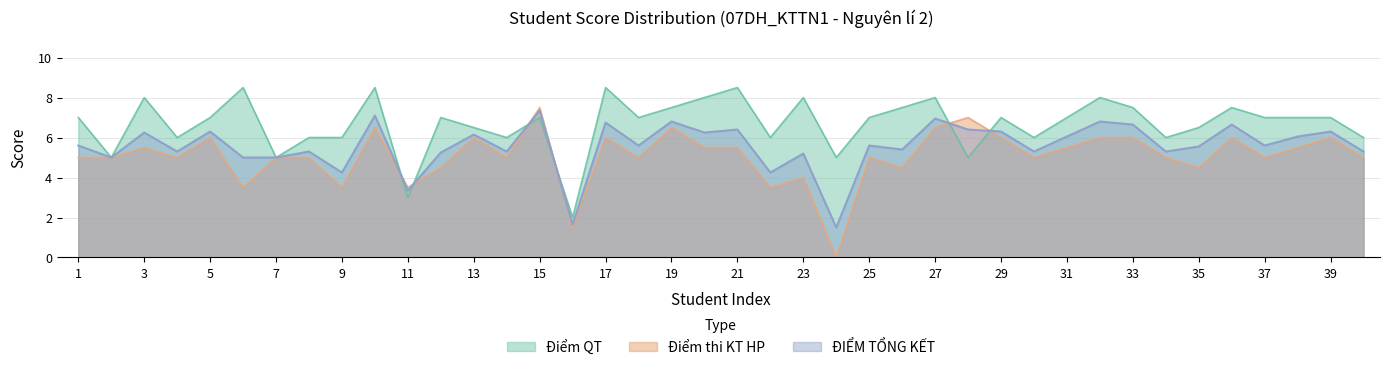

Reading right to left, extract all data points from this chart.

Điểm thi KT HP: 5.0	6.0	5.5	5.0	6.0	4.5	5.0	6.0	6.0	5.5	5.0	6.0	7.0	6.5	4.5	5.0	0.0	4.0	3.5	5.5	5.5	6.5	5.0	6.0	1.5	7.5	5.0	6.0	4.5	3.5	6.5	3.5	5.0	5.0	3.5	6.0	5.0	5.5	5.0	5.0
Điểm QT: 6.0	7.0	7.0	7.0	7.5	6.5	6.0	7.5	8.0	7.0	6.0	7.0	5.0	8.0	7.5	7.0	5.0	8.0	6.0	8.5	8.0	7.5	7.0	8.5	2.0	7.0	6.0	6.5	7.0	3.0	8.5	6.0	6.0	5.0	8.5	7.0	6.0	8.0	5.0	7.0
ĐIỂM TỔNG KẾT: 5.3	6.3	6.0	5.6	6.7	5.5	5.3	6.7	6.8	6.0	5.3	6.3	6.4	7.0	5.4	5.6	1.5	5.2	4.2	6.4	6.2	6.8	5.6	6.8	1.6	7.3	5.3	6.2	5.2	3.4	7.1	4.2	5.3	5.0	5.0	6.3	5.3	6.2	5.0	5.6